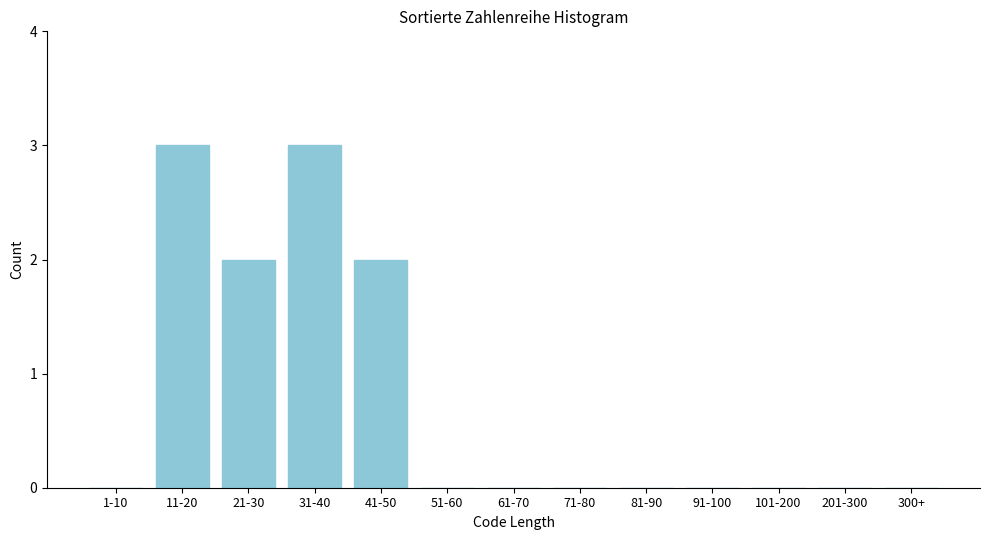

Reading left to right, what are all the values shown in this chart?

1-10=0	11-20=3	21-30=2	31-40=3	41-50=2	51-60=0	61-70=0	71-80=0	81-90=0	91-100=0	101-200=0	201-300=0	300+=0